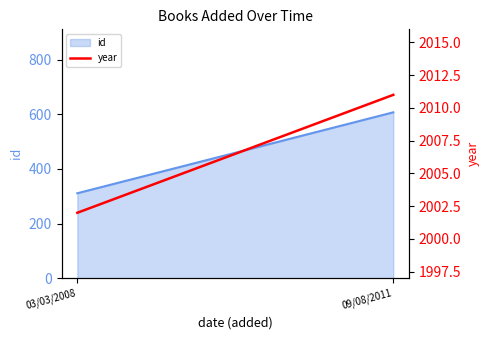

Does the chart have visible grid lines?

No